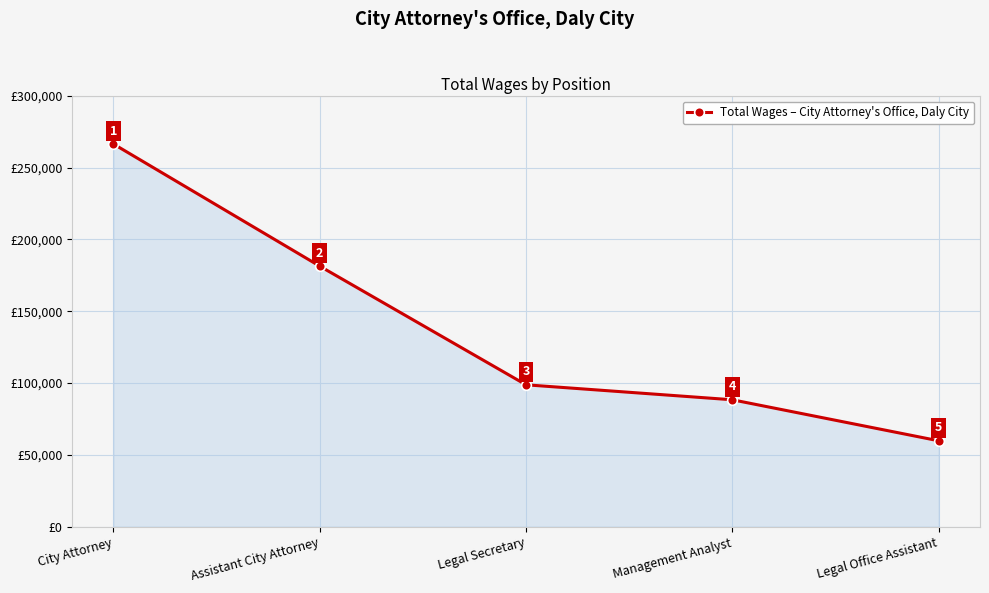

Reading right to left, transcribe all the data shown in this chart.

Legal Office Assistant=59776	Management Analyst=88324	Legal Secretary=98754	Assistant City Attorney=181361	City Attorney=266427